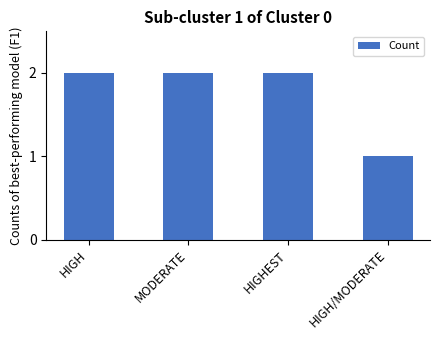

Which category has the lowest value across all series?

HIGH/MODERATE